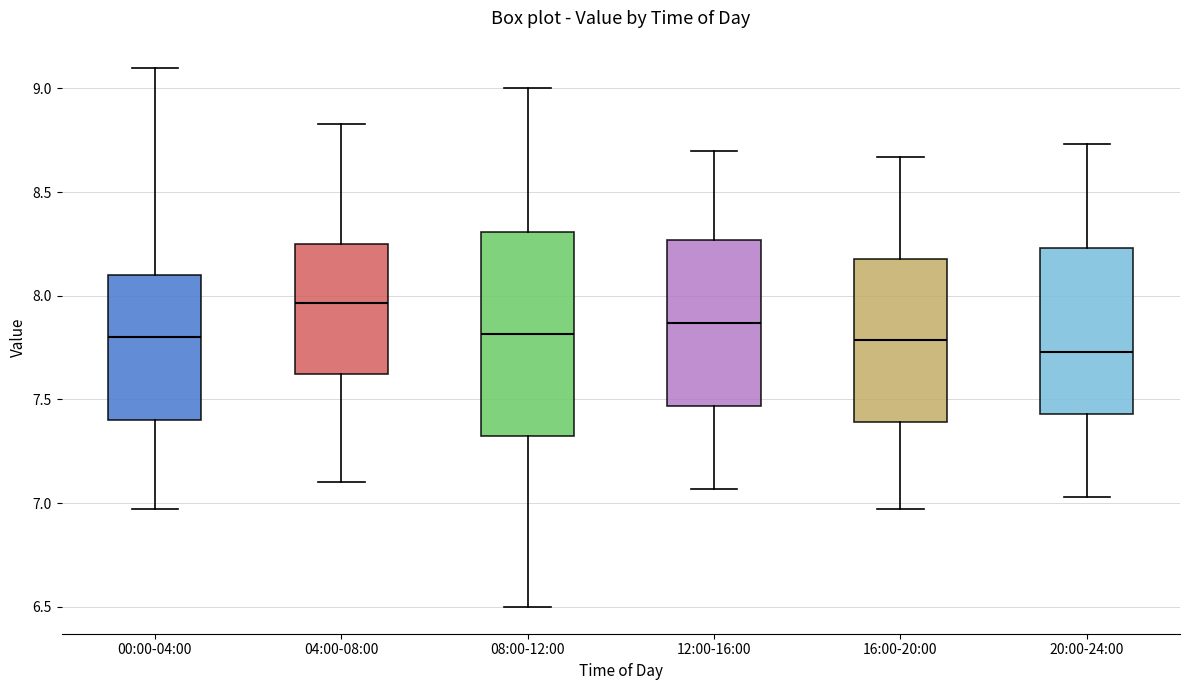

Which box is the tallest, from its lower edge to its upper edge?

08:00-12:00